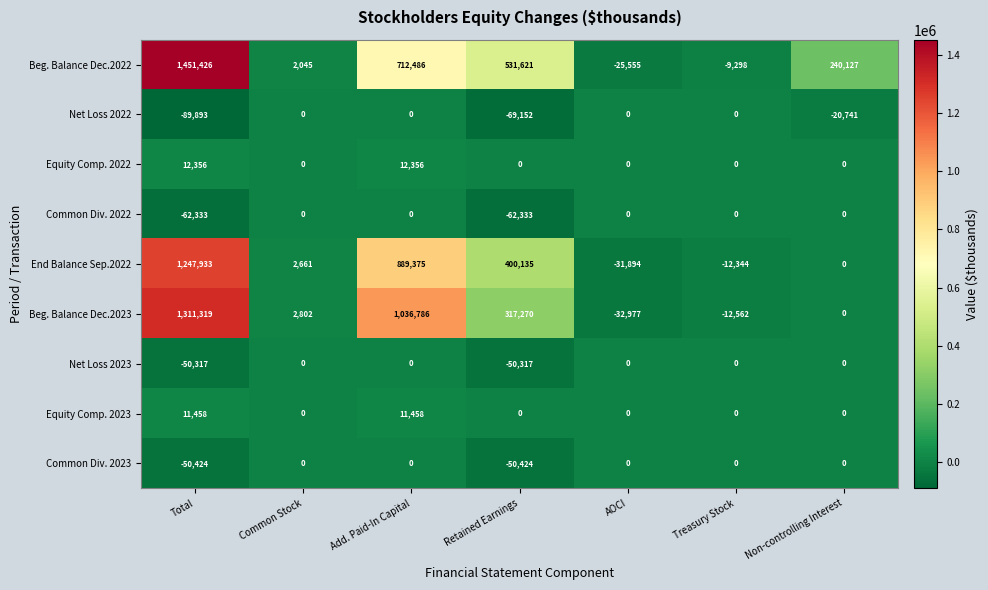

Which series has the largest total across all categories?

Beg. Balance Dec.2022